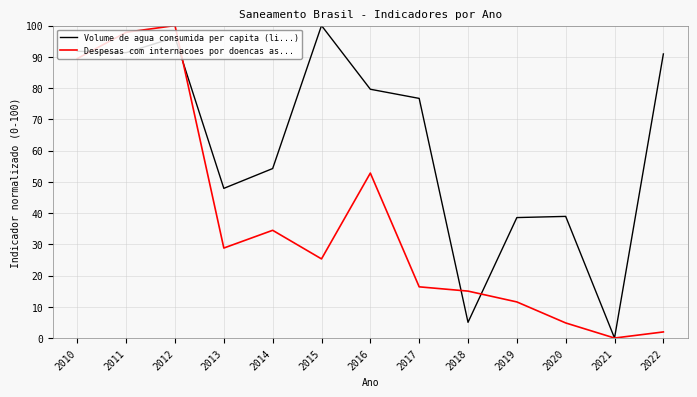

At which category is the sum across all series the highest?

2012